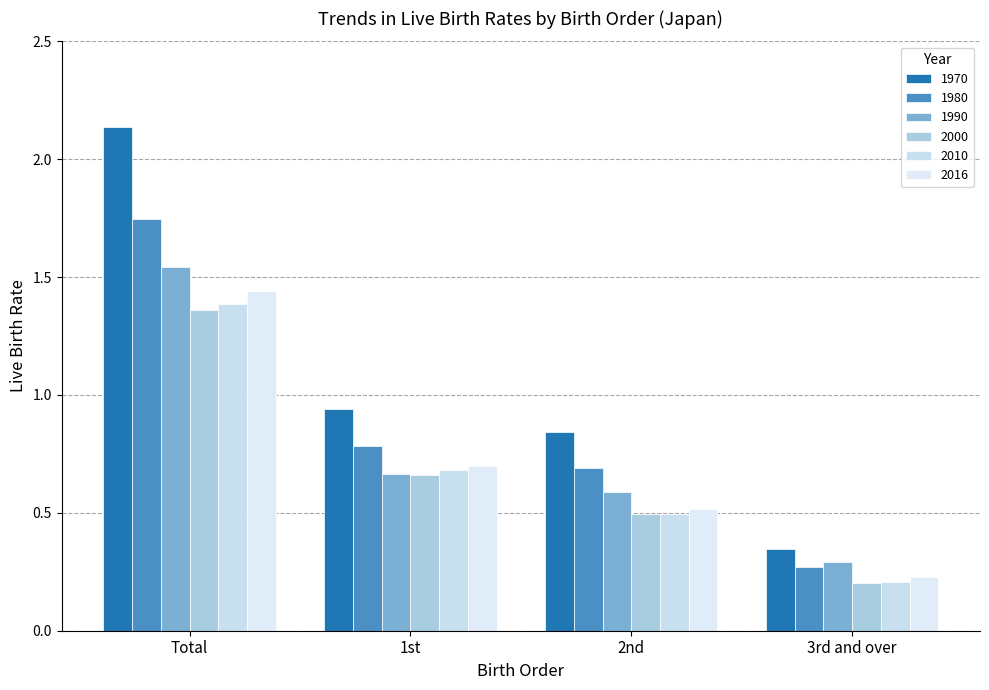

Which series has the largest total across all categories?

1970